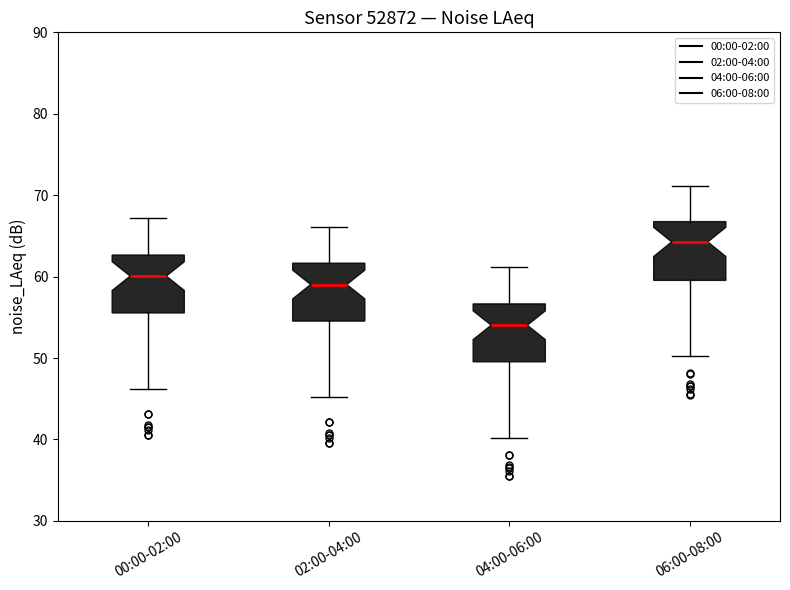

Where does the upper whisker of the box for 06:00-08:00 end on the y-axis? The values are not printed on the chart, so give them approximately, as read against the axis.

71